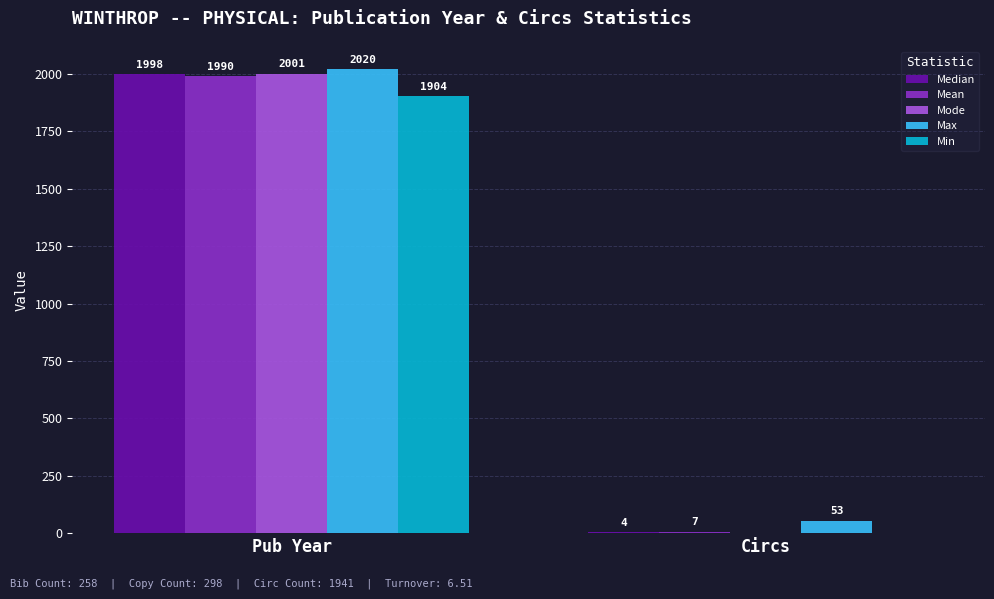

Which series has the widest spread of values?

Mode